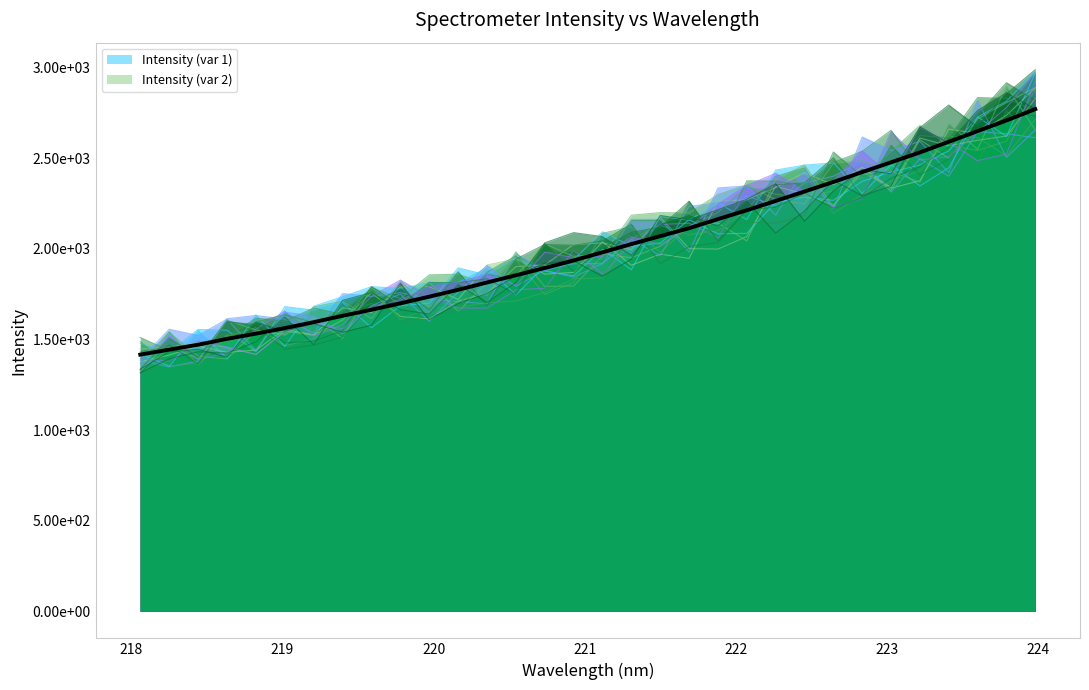

Does the chart have visible grid lines?

No